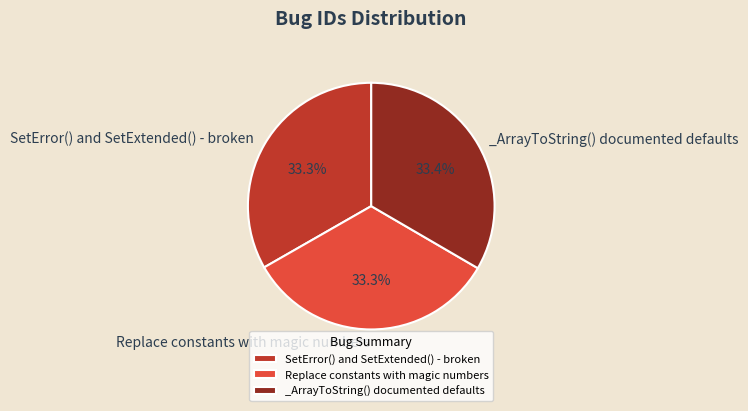

Is it true that _ArrayToString() documented defaults is 33% of the pie?

True